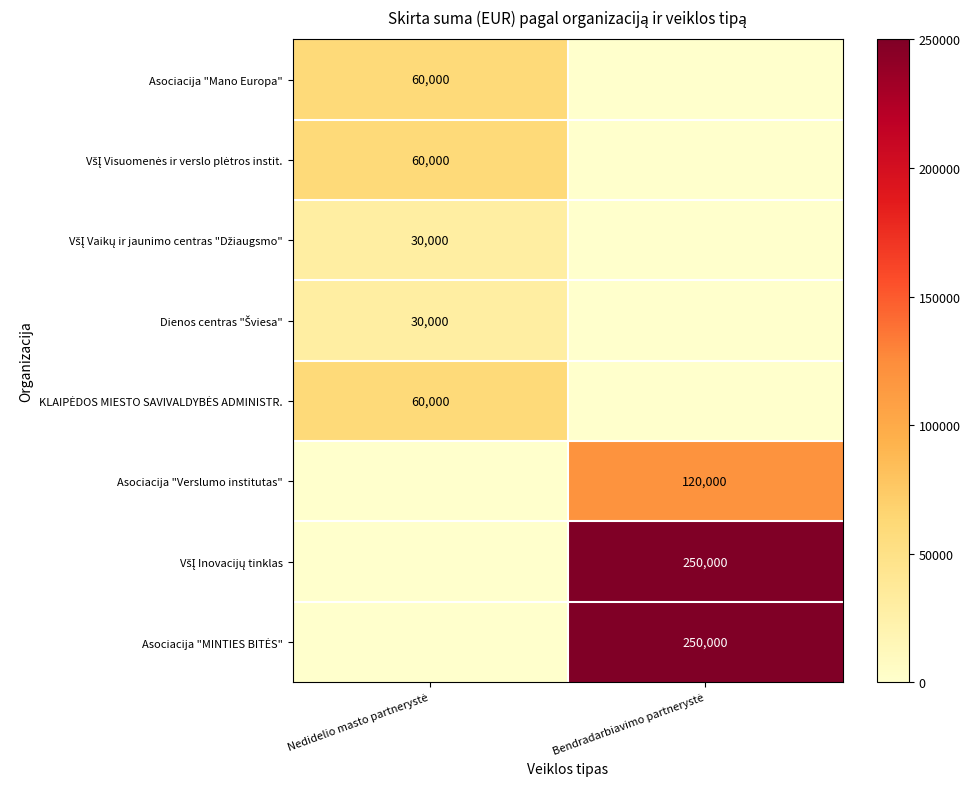

What is the difference between the Asociacija "Mano Europa" values at Nedidelio masto partnerystė and Bendradarbiavimo partnerystė?

60000